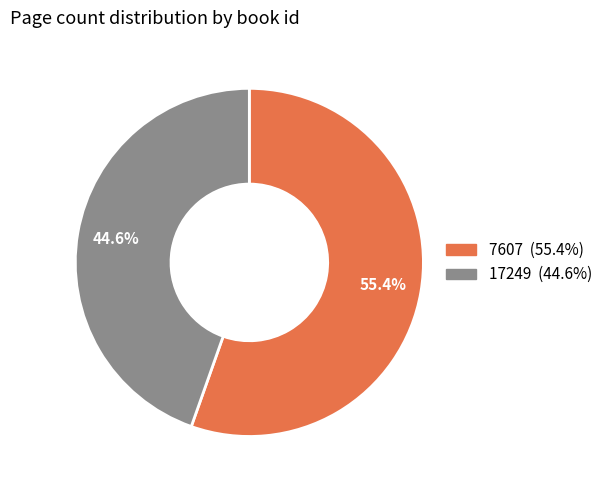

Is there a majority slice in this chart?

Yes